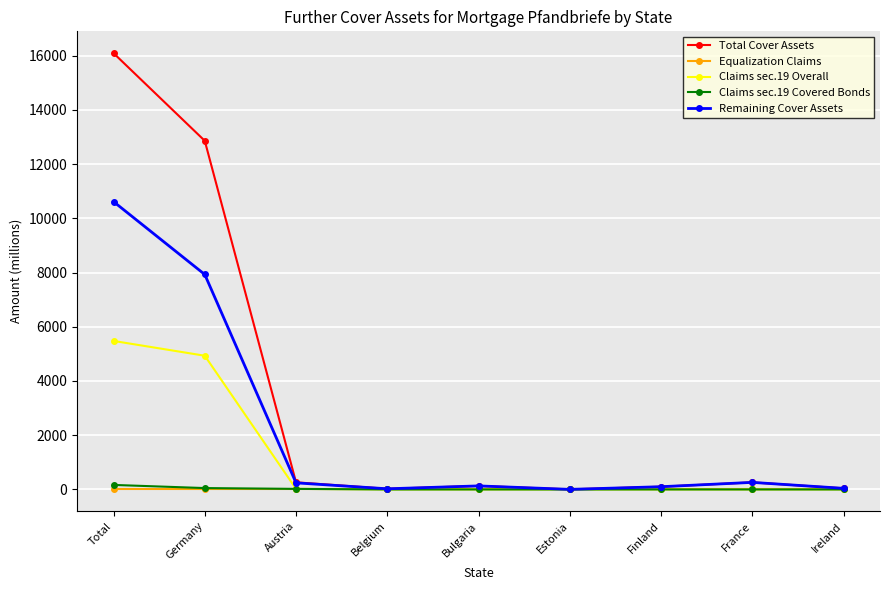

What is the difference between the maximum and minimum values in the Claims sec.19 Covered Bonds series?

166.0